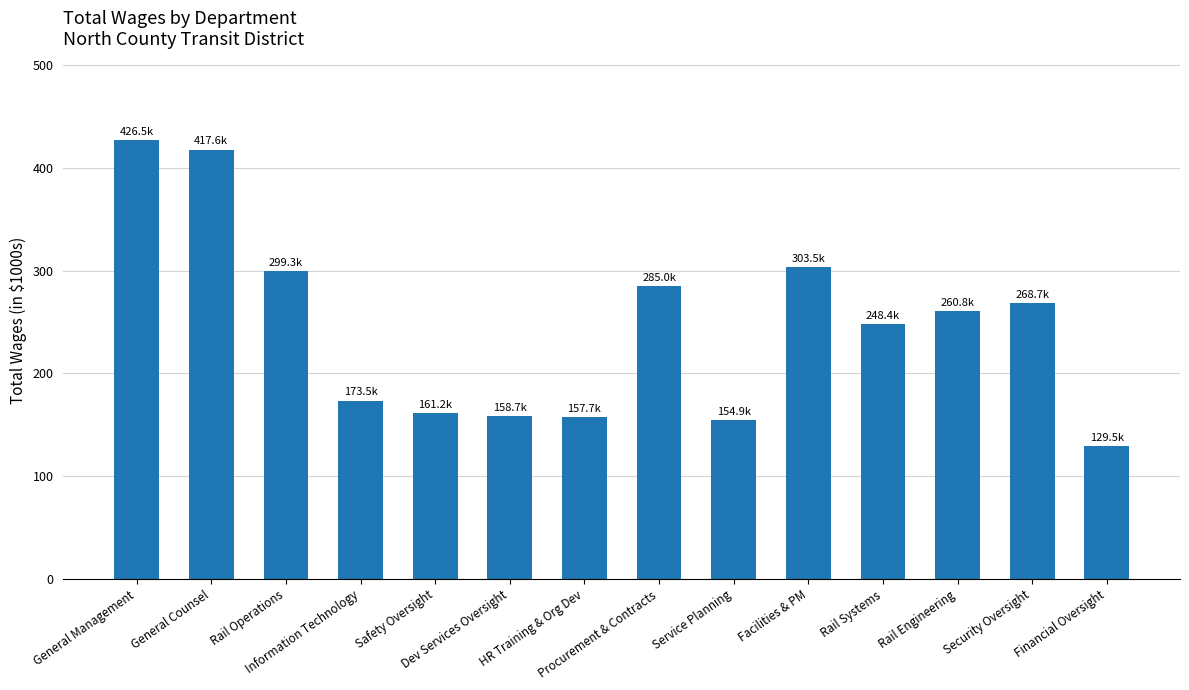

What is the average value?

246.1